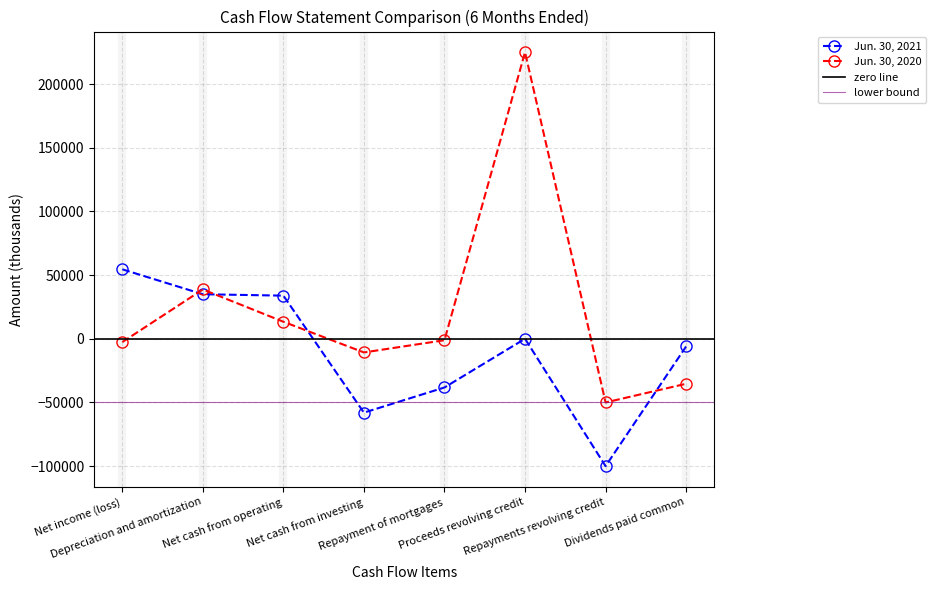

The Jun. 30, 2021 series shows 0 at Proceeds revolving credit. True or false?

True